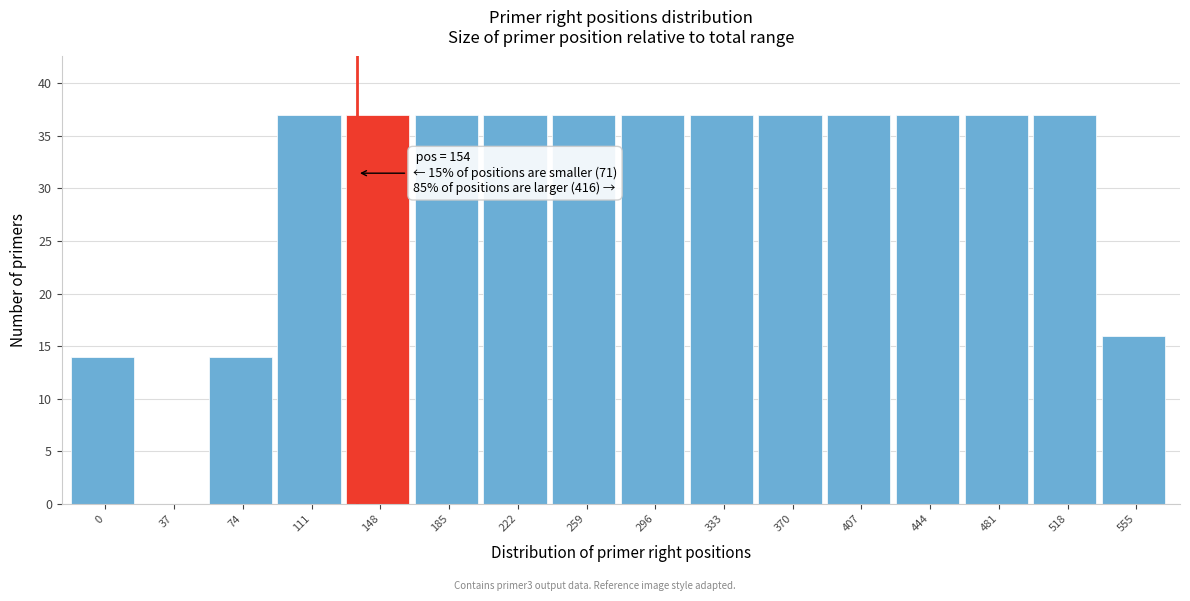

Reading right to left, extract all data points from this chart.

555=16	518=37	481=37	444=37	407=37	370=37	333=37	296=37	259=37	222=37	185=37	148=37	111=37	74=14	37=0	0=14